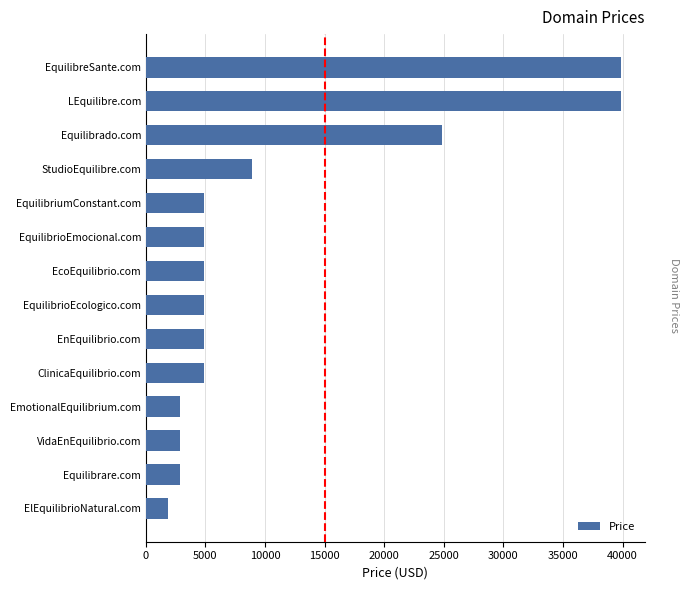

What is the change in value from VidaEnEquilibrio.com to LEquilibre.com?

+37000